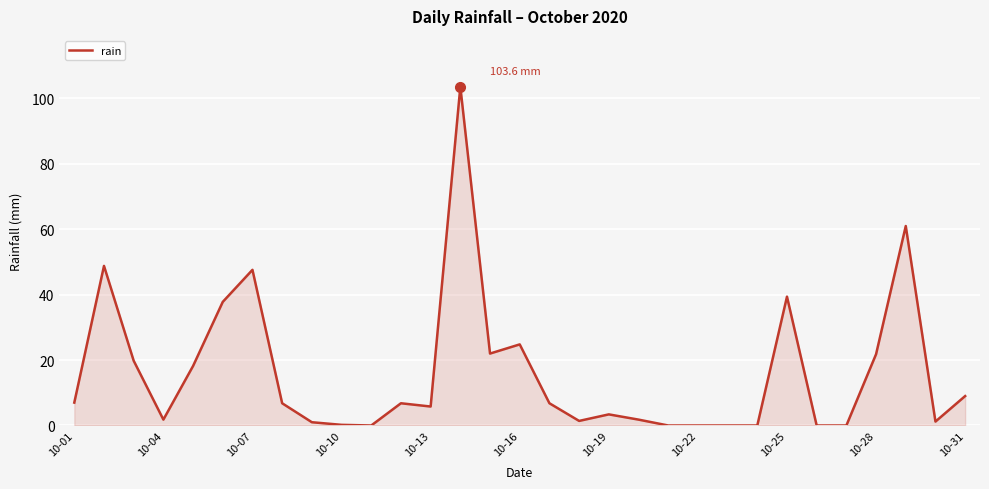

What is the difference between the maximum and minimum values?

103.6